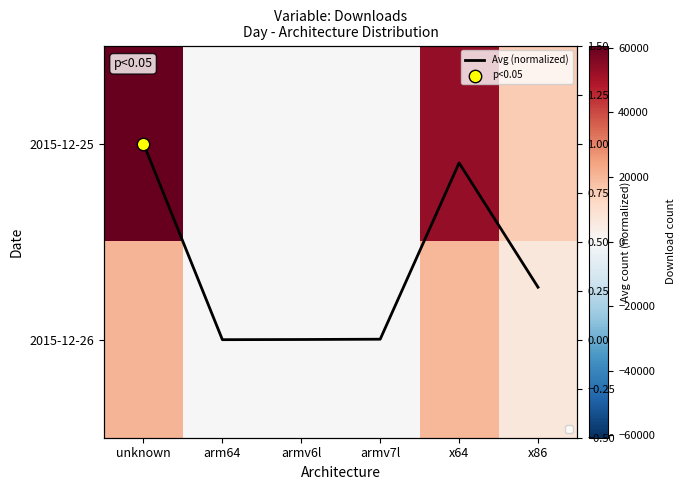

True or false: Avg (normalized) has a value of 0.0 at arm64.

True